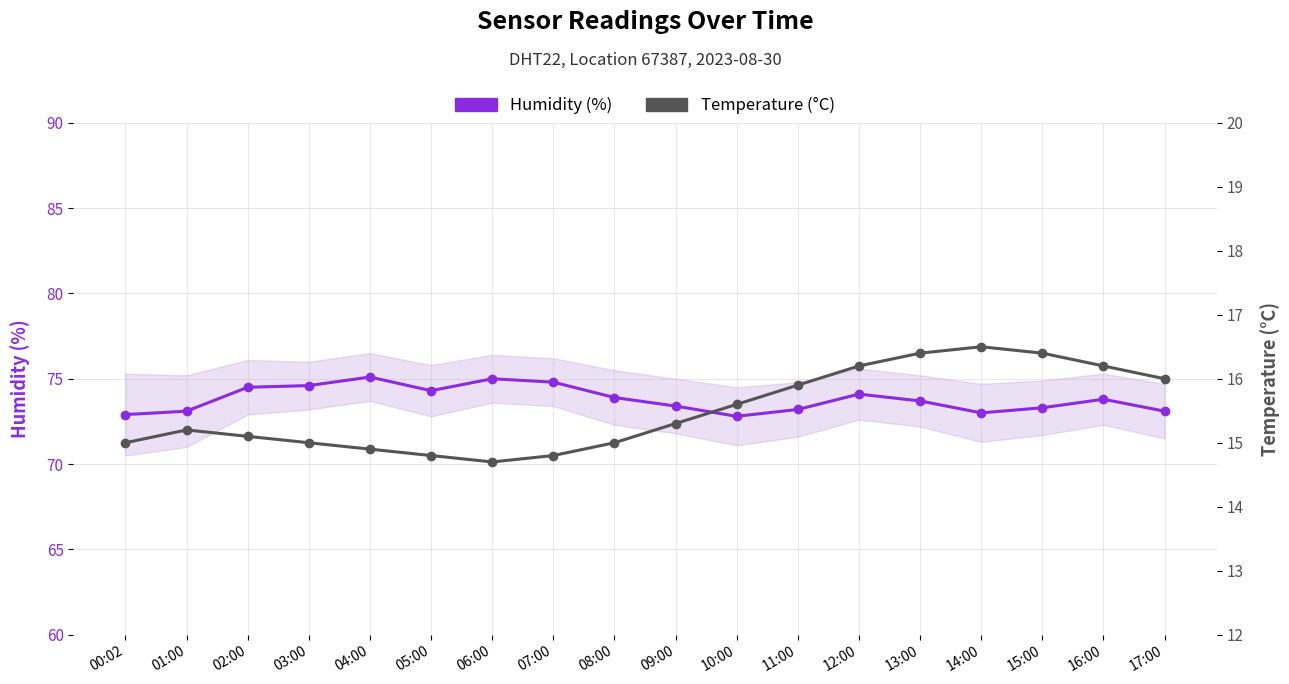

What are all the series names shown in the legend?

Humidity (%), Temperature (°C)